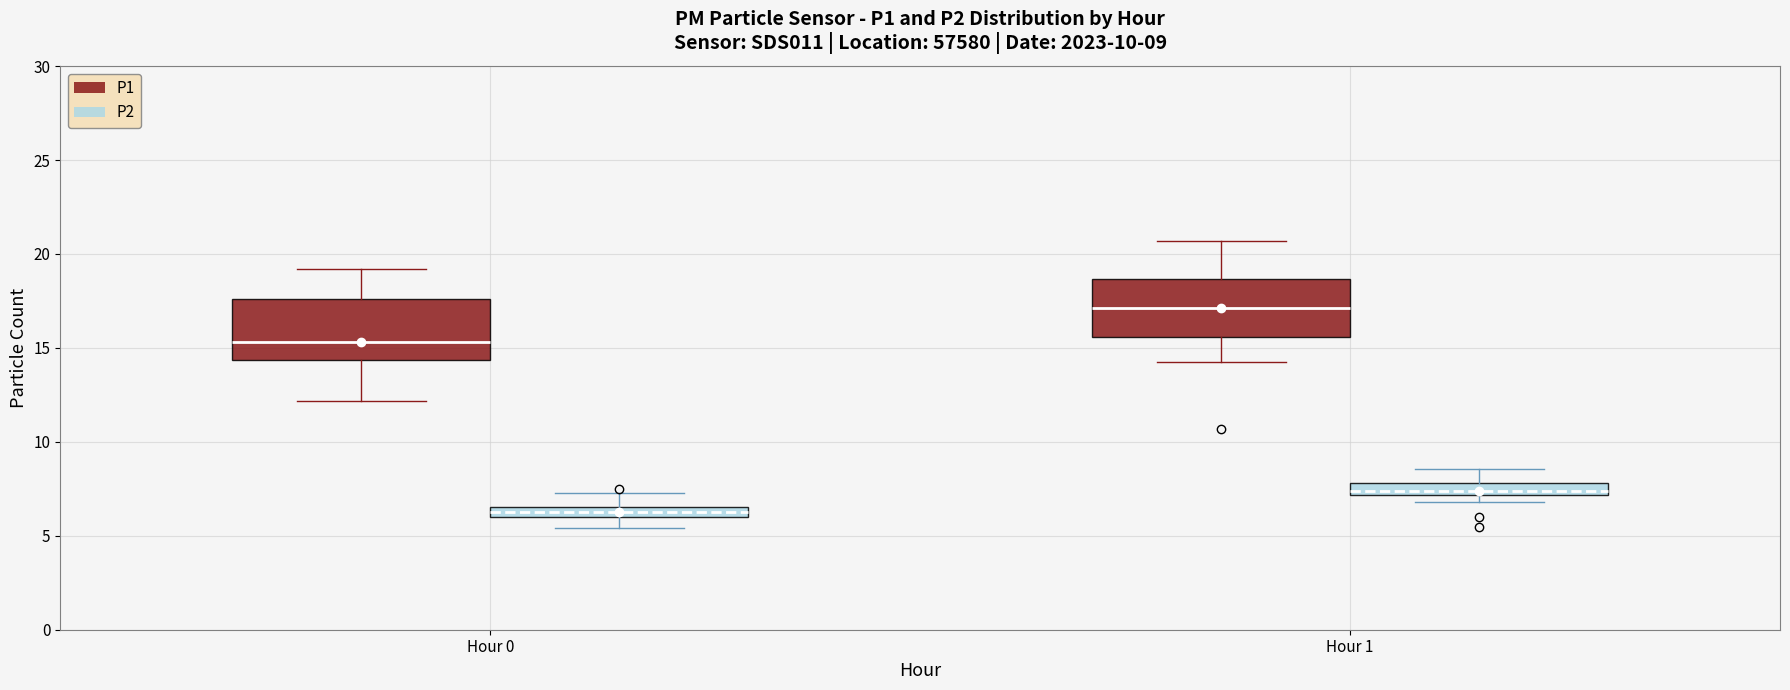

Which box's median line is the highest?

Hour 1 (P1)